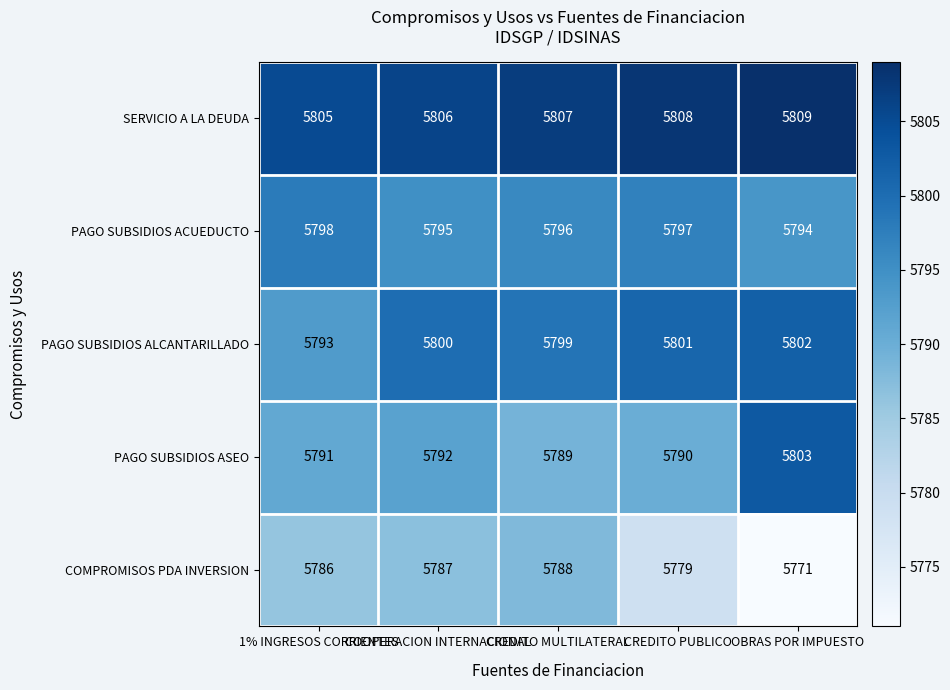

What is the average value of the PAGO SUBSIDIOS ALCANTARILLADO series?

5799